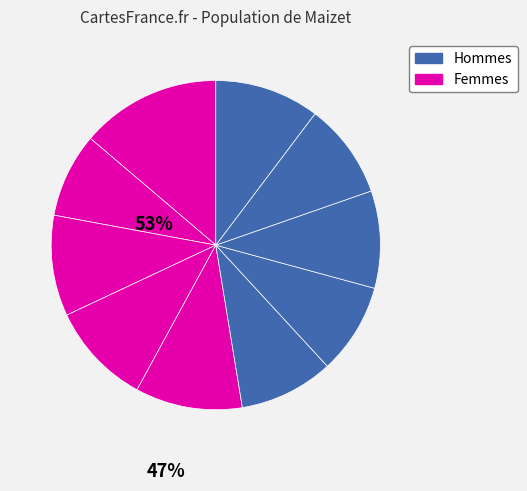

How many slices are in this pie chart?

10